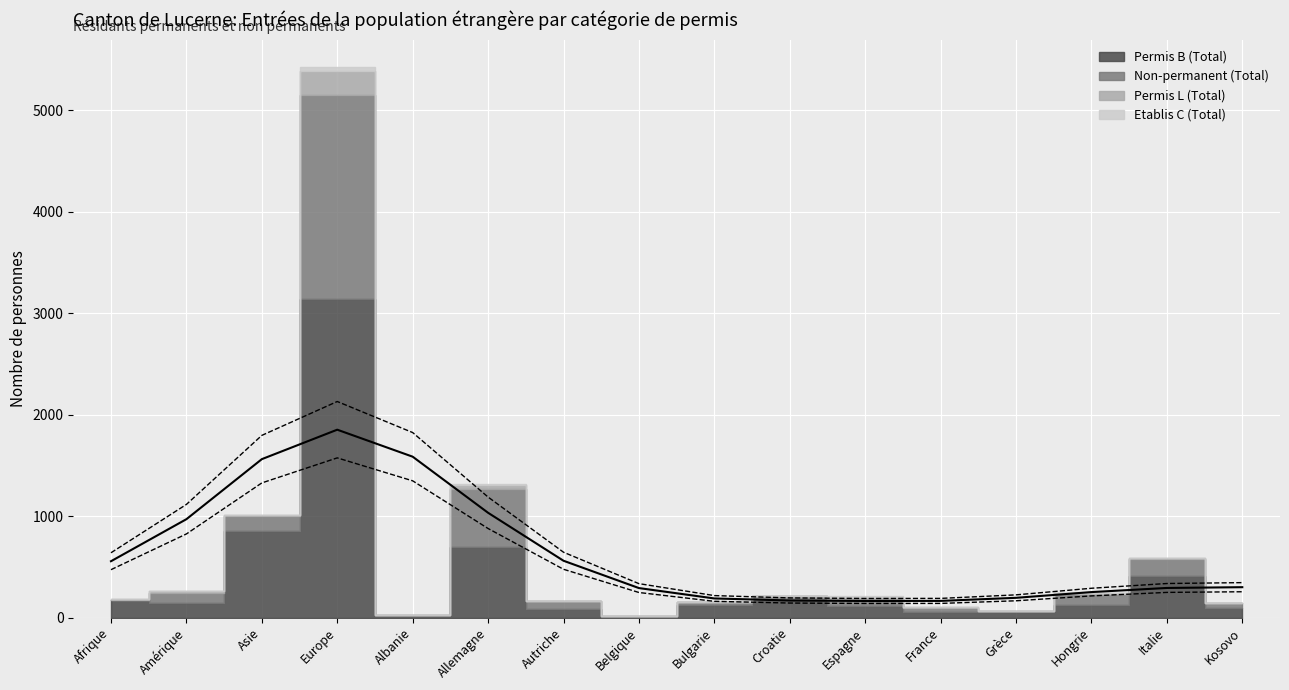

Is the value of Etablis C (Total) at Allemagne greater than the value of Permis L (Total) at Italie?

No